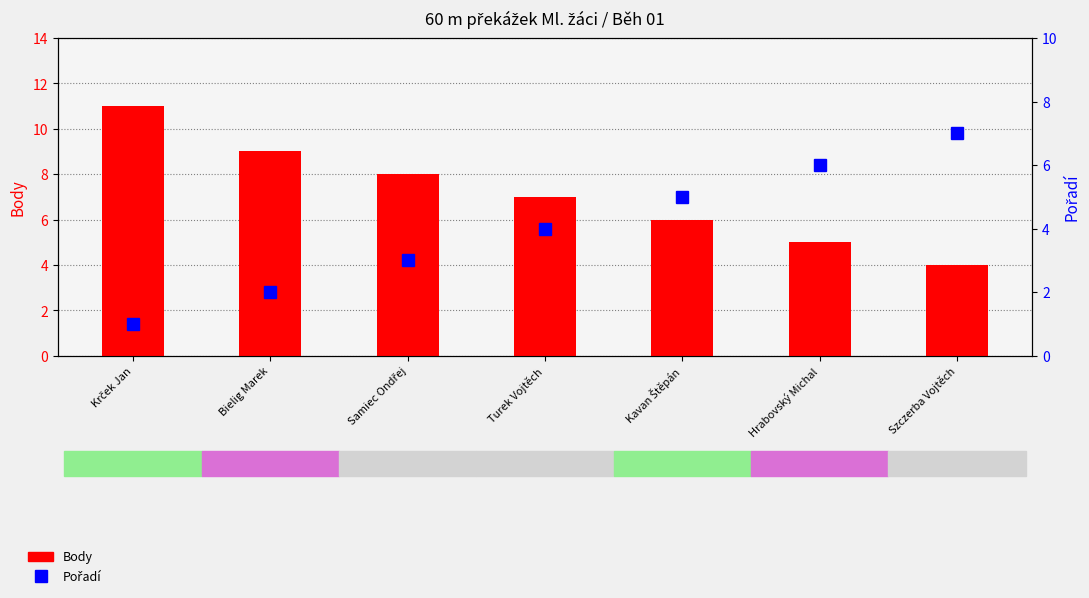

What is the approximate value of Body at Hrabovský Michal?

5